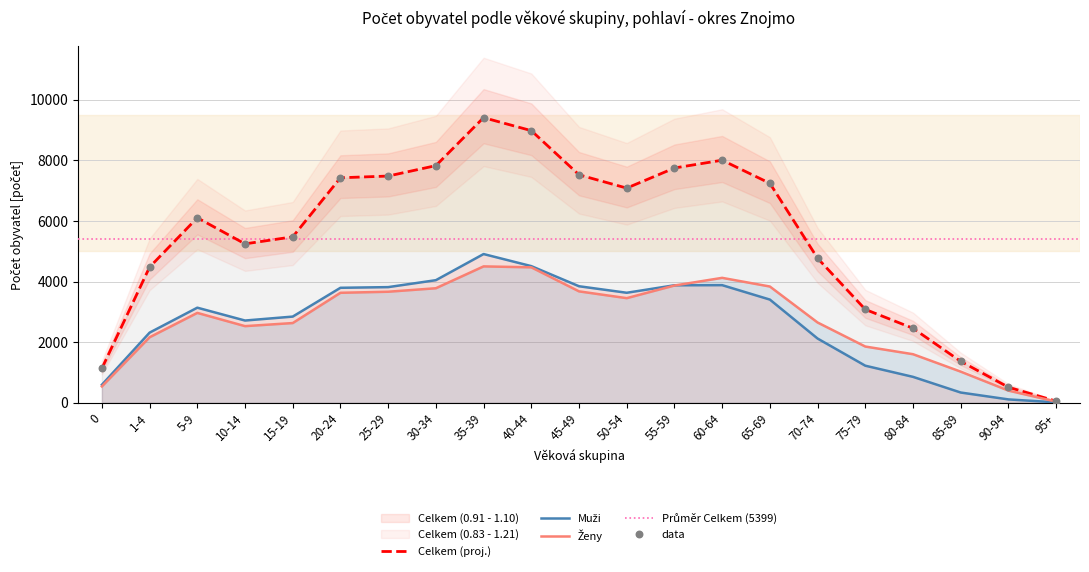

Is the value of Muži at 35-39 greater than the value of Celkem at 50-54?

No